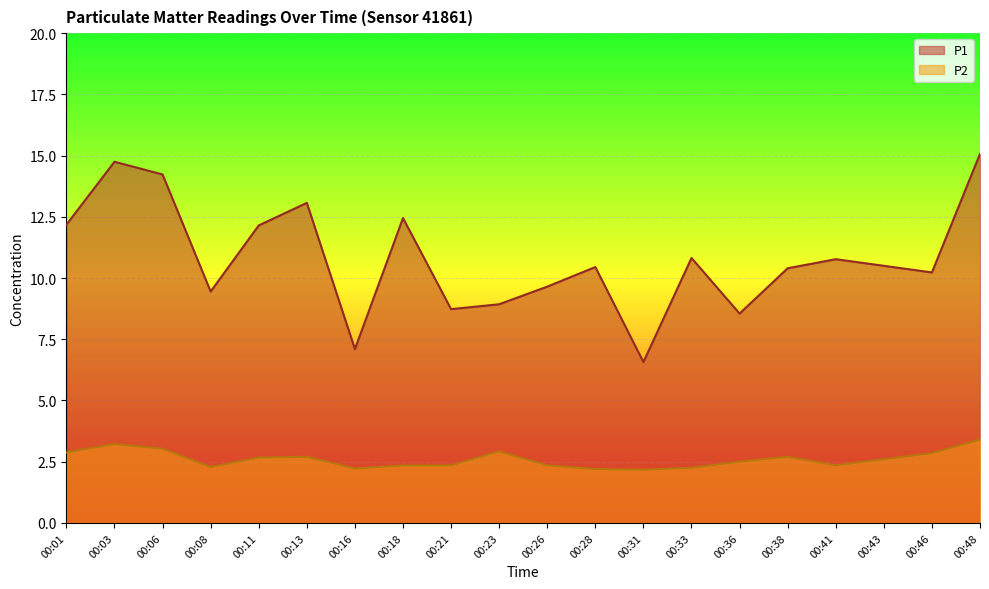

What is the value of the P2 point at the 10th from the left?

2.9